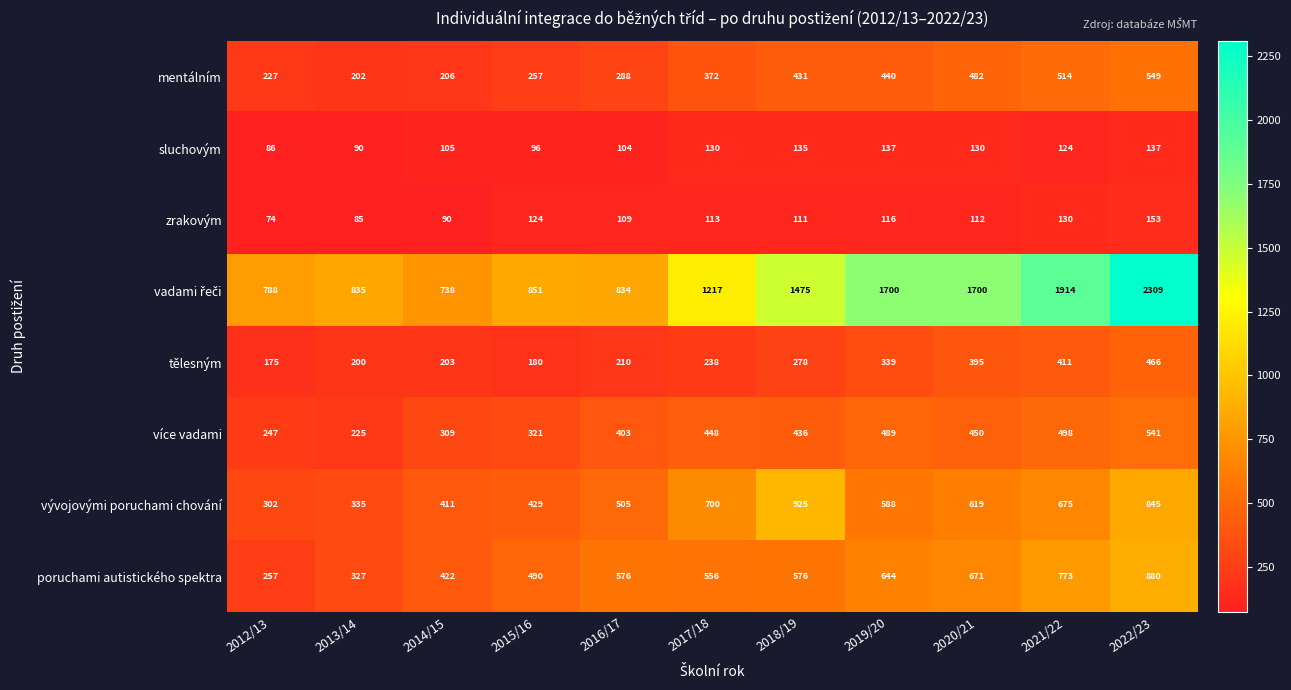

How many values in the zrakovým series are below 112?

5